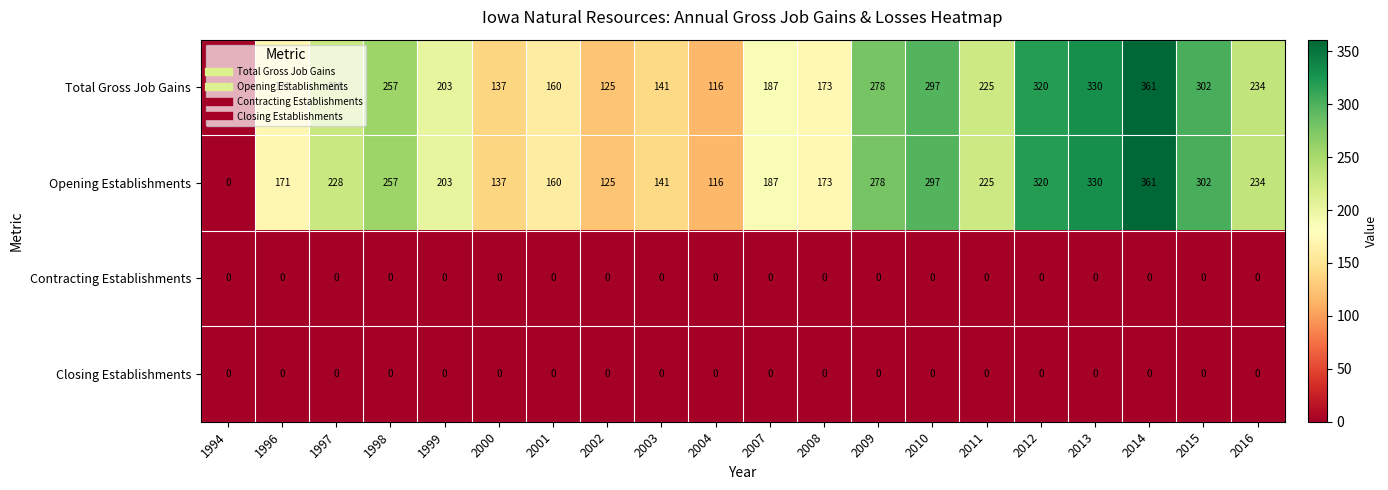

At which category is the sum across all series the highest?

2014